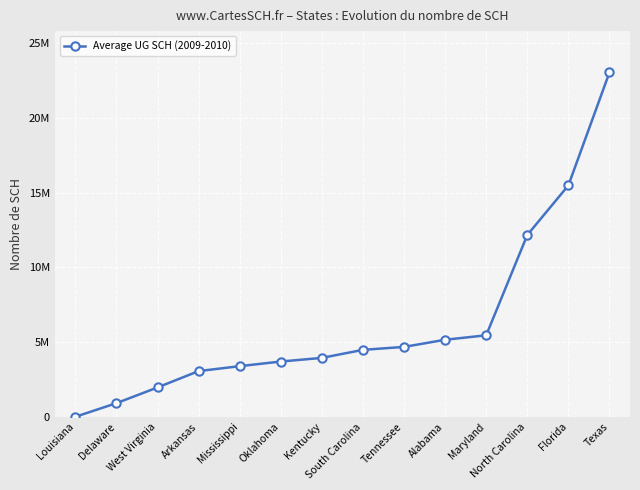

Does the chart have visible grid lines?

Yes